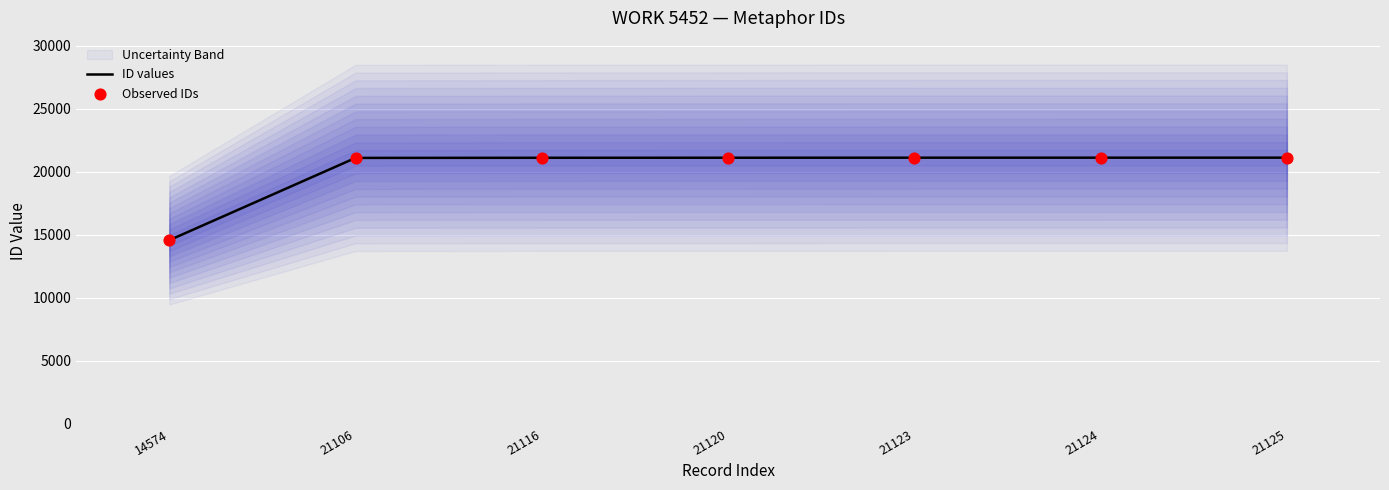

Which series contains the lowest Y value?

ID values